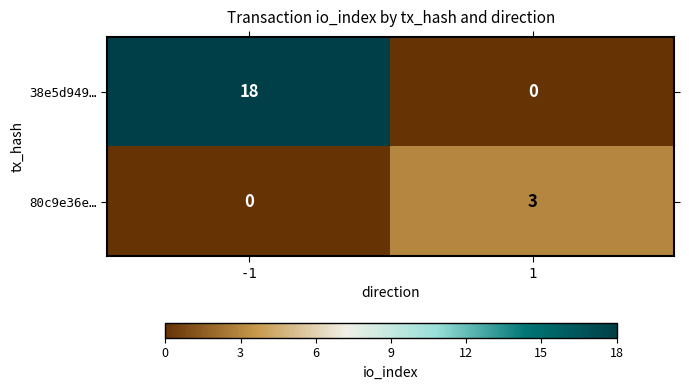

Which series has the widest spread of values?

38e5d949…